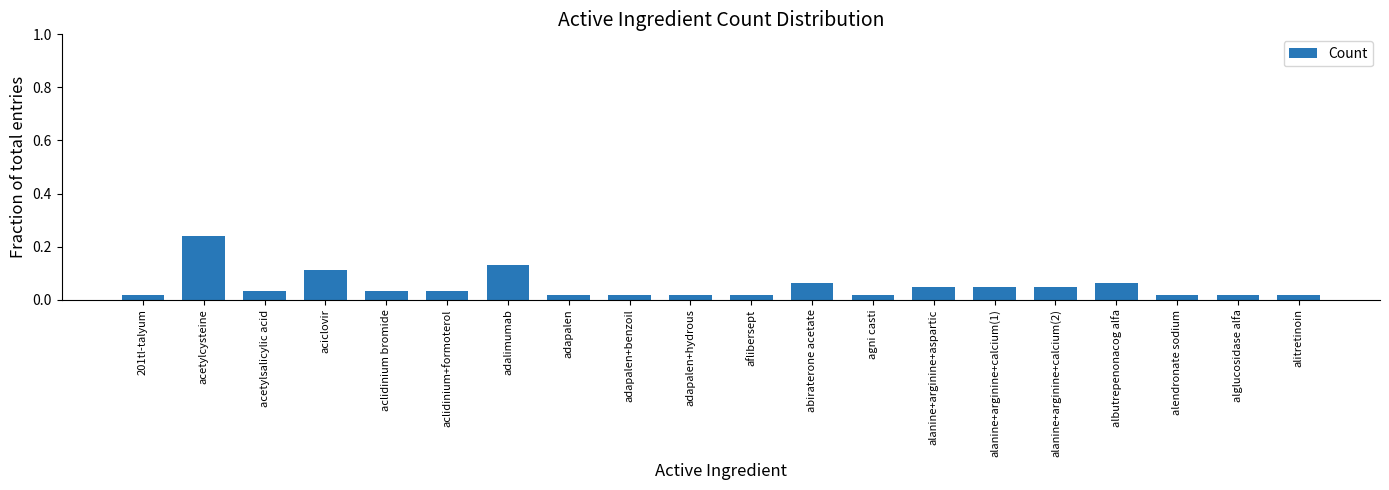

What is the label of the 16th bar from the right?

aclidinium bromide